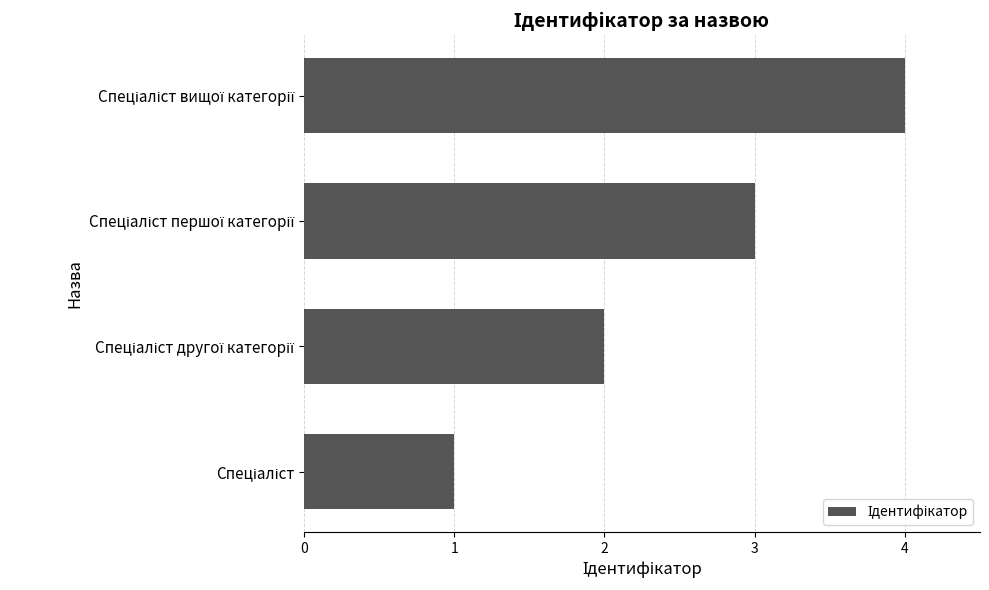

How many series are shown in this chart?

1